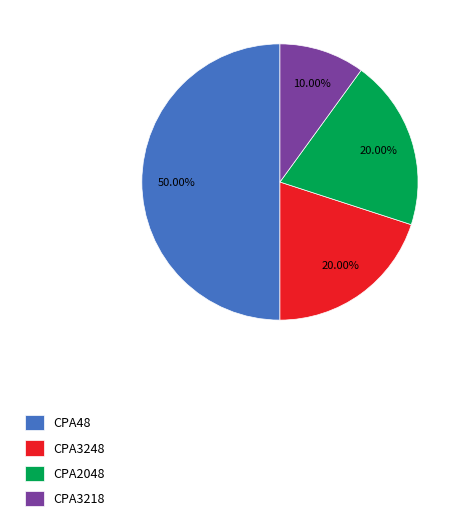

What percentage is NOT represented by CPA2048?

80.0%